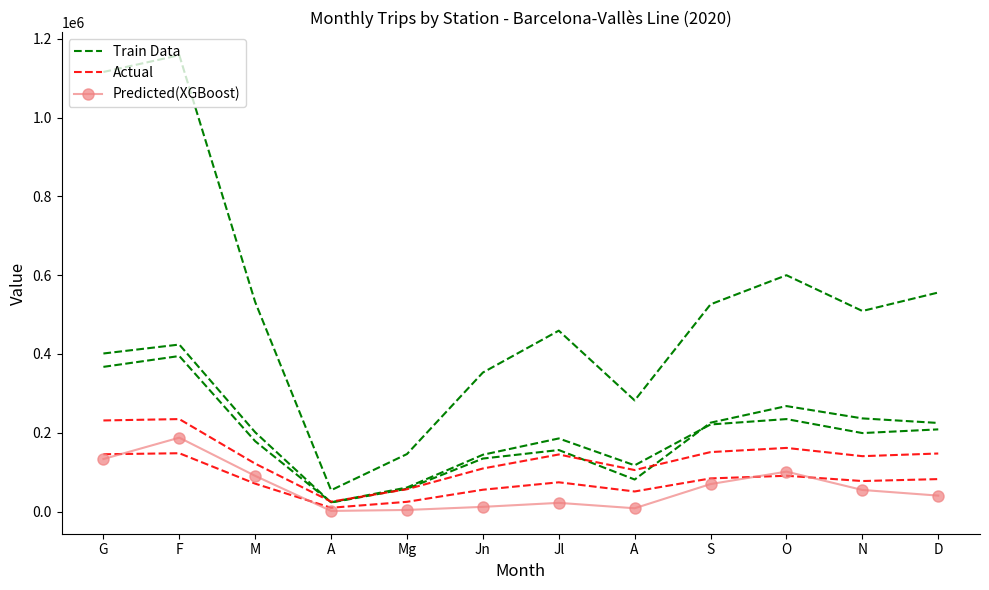

At which category is the sum across all series the highest?

F